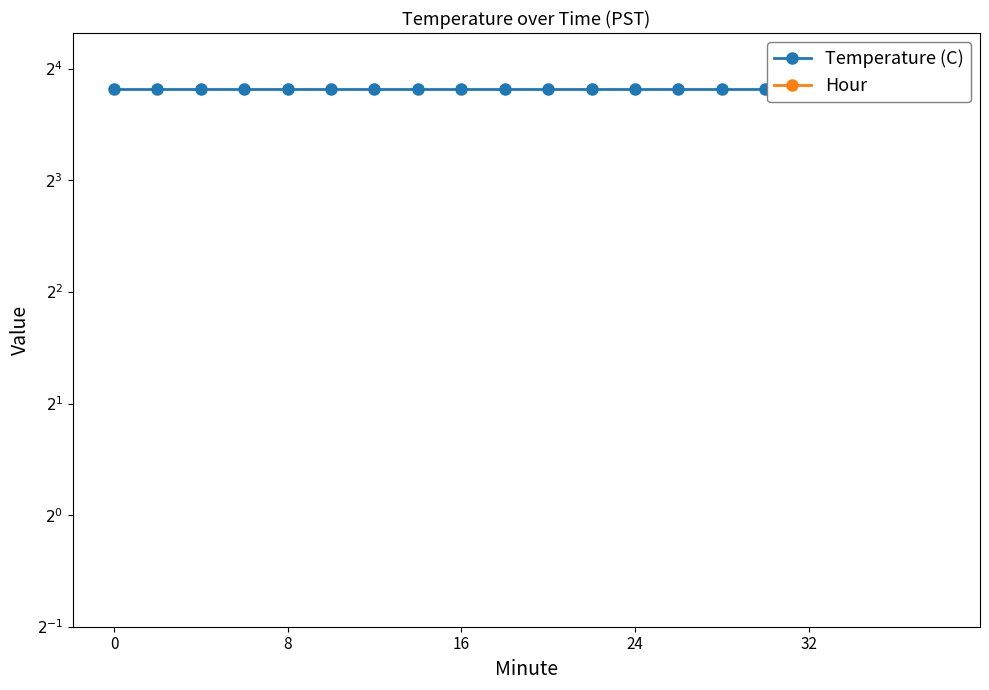

What is the value of the Temperature (C) point at the 1st from the left?

14.1